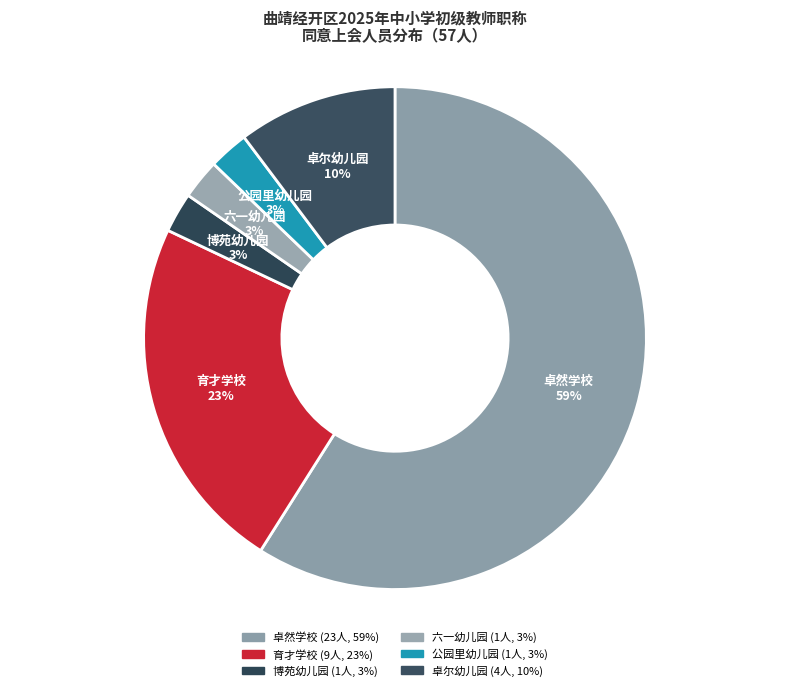

To the nearest percent, what is the difference between the largest and smallest slice percentages?

56%